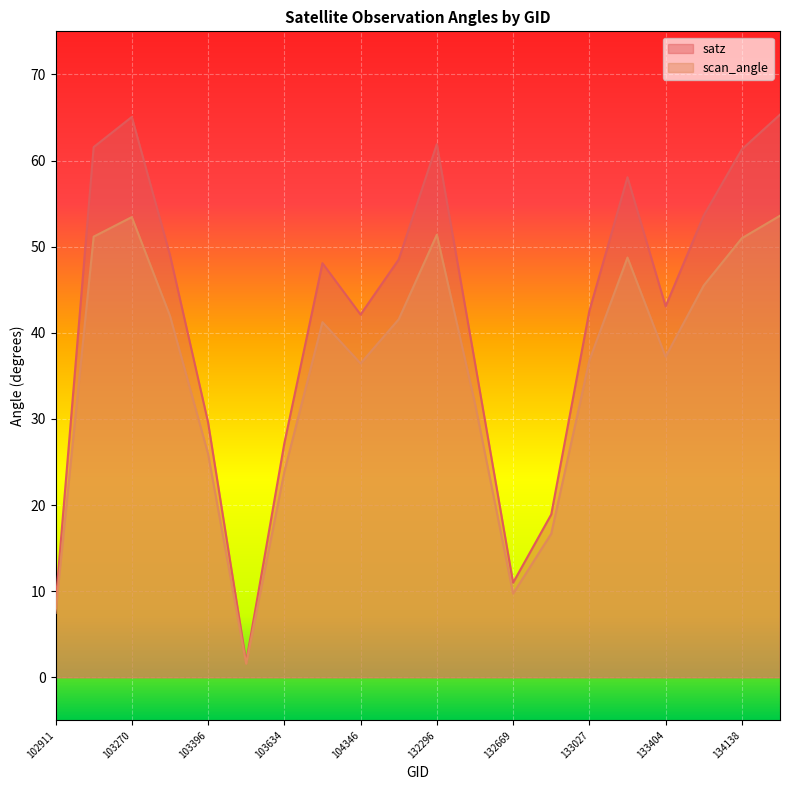

What is the value of the satz point at the 16th from the left?

58.1